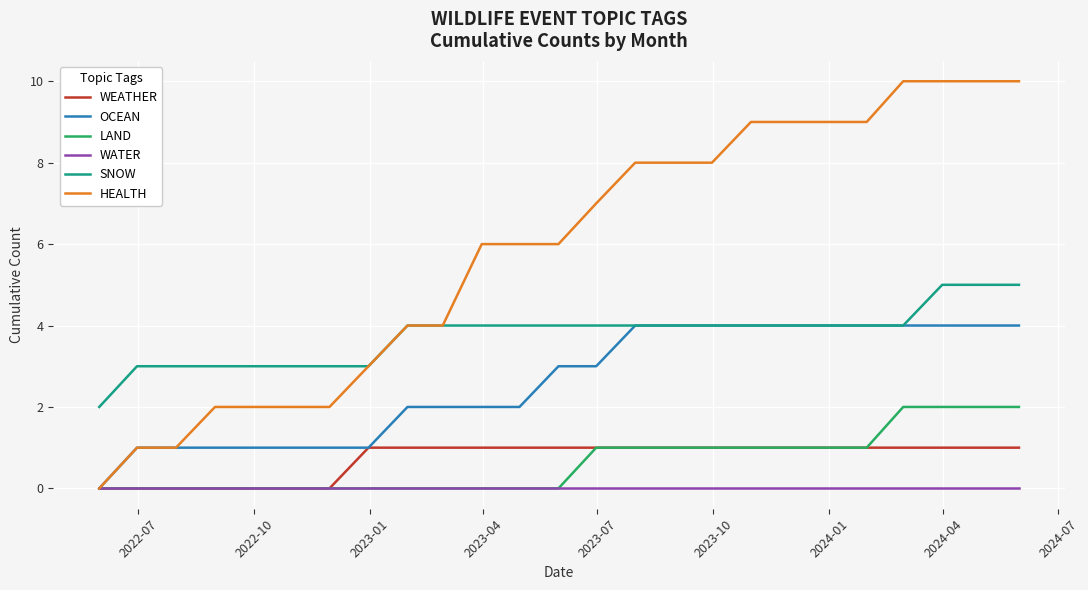

Which series has the largest range (max minus min)?

HEALTH